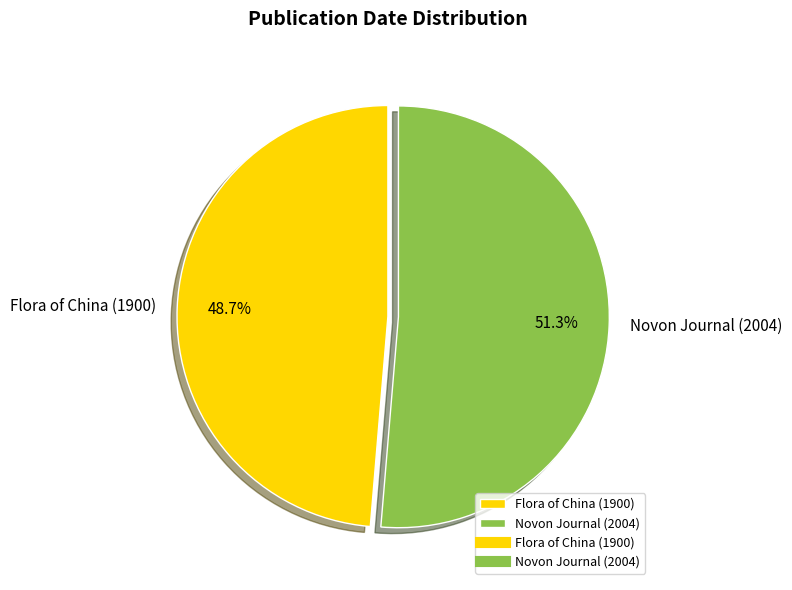

How many segments does this pie chart have?

2